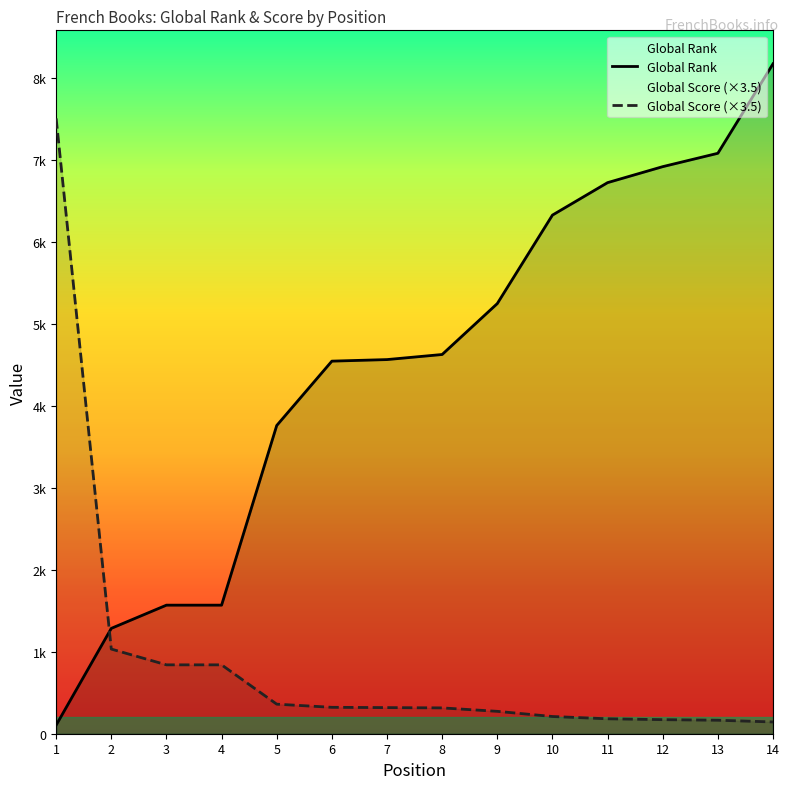

Which series changed the most between 11 and 13?

Global Rank